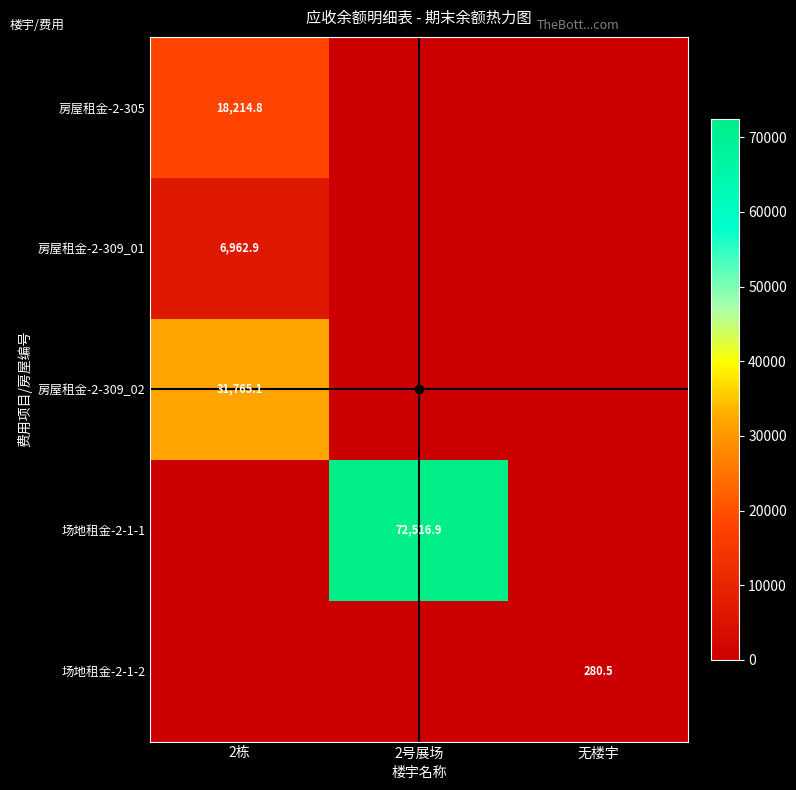

True or false: 房屋租金-2-305 has a value of 18214.8 at 2栋.

True